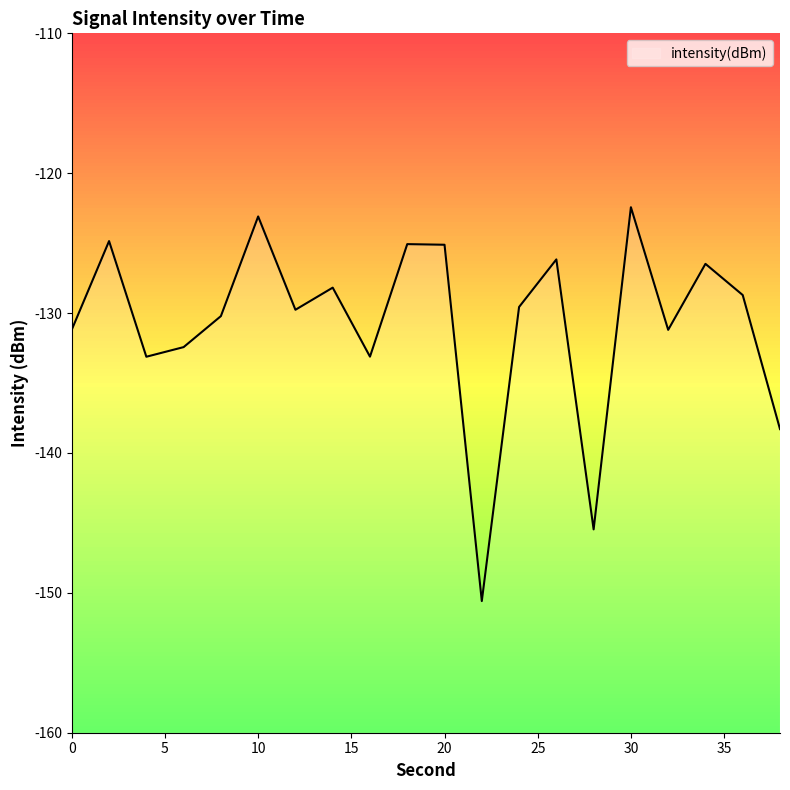

Is it true that the value at 30 is -52.7?

False